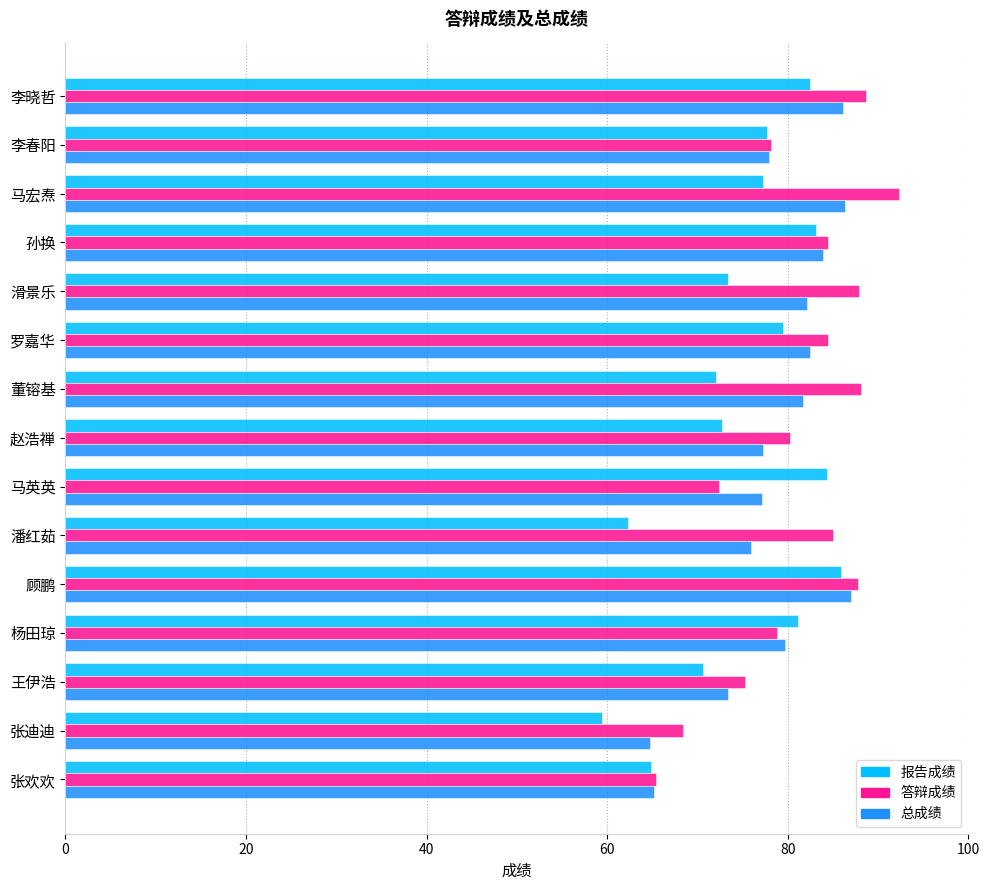

What is the total value across all series at 马英英?

233.9